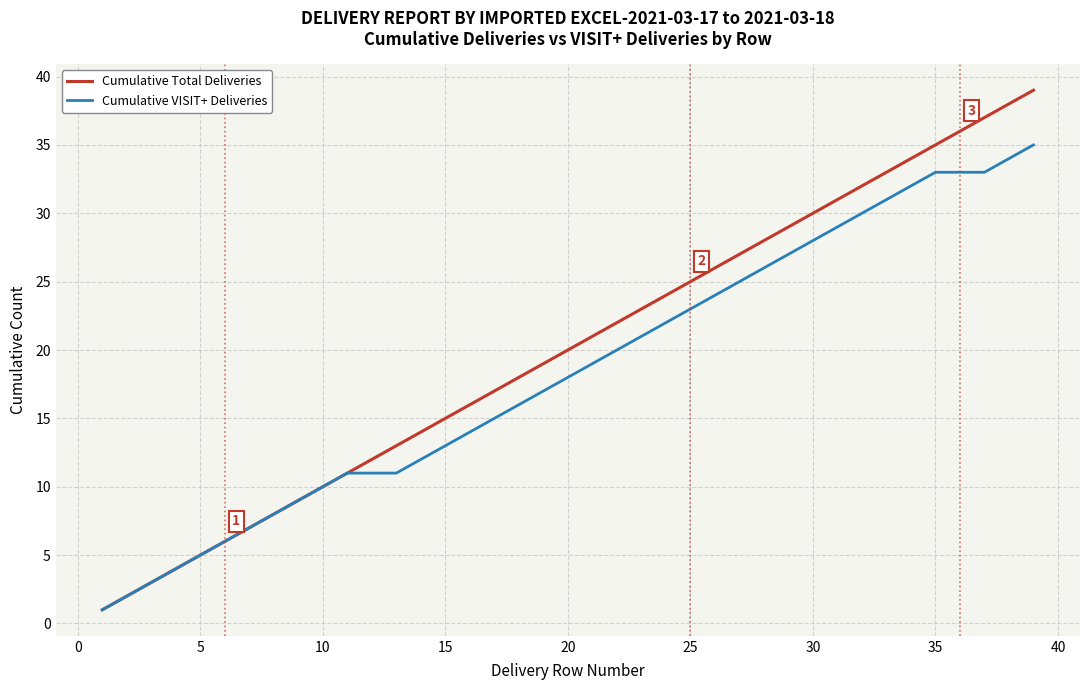

Reading right to left, transcribe all the data shown in this chart.

Cumulative Total Deliveries: 39	38	37	36	35	34	33	32	31	30	29	28	27	26	25	24	23	22	21	20	19	18	17	16	15	14	13	12	11	10	9	8	7	6	5	4	3	2	1
Cumulative VISIT+ Deliveries: 35	34	33	33	33	32	31	30	29	28	27	26	25	24	23	22	21	20	19	18	17	16	15	14	13	12	11	11	11	10	9	8	7	6	5	4	3	2	1